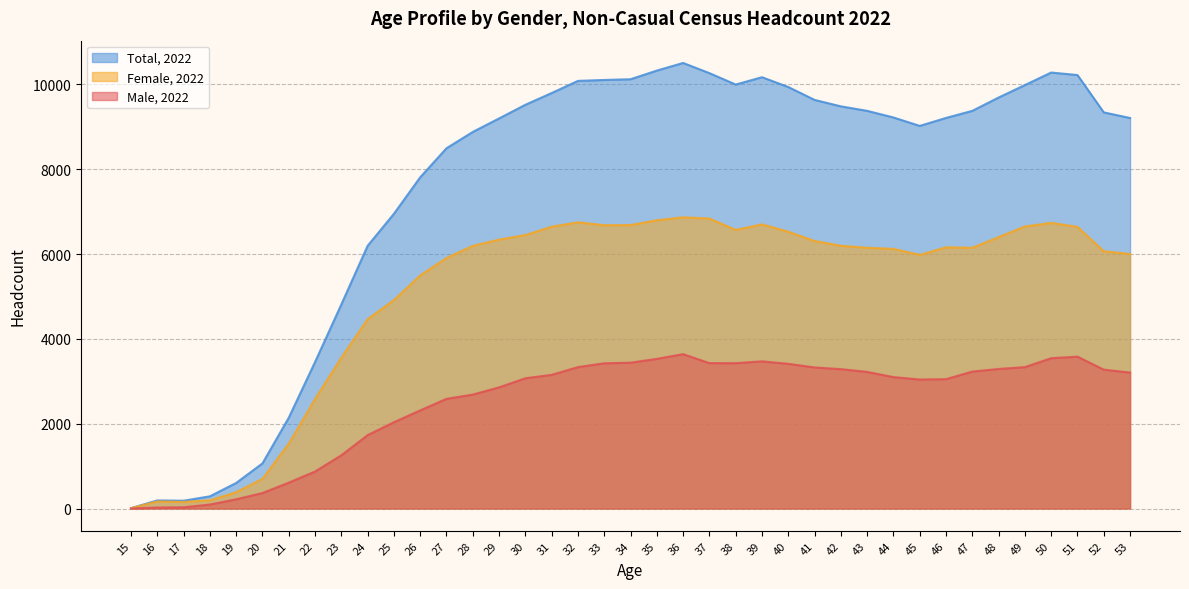

Which has a higher value, 35 or 26?

35